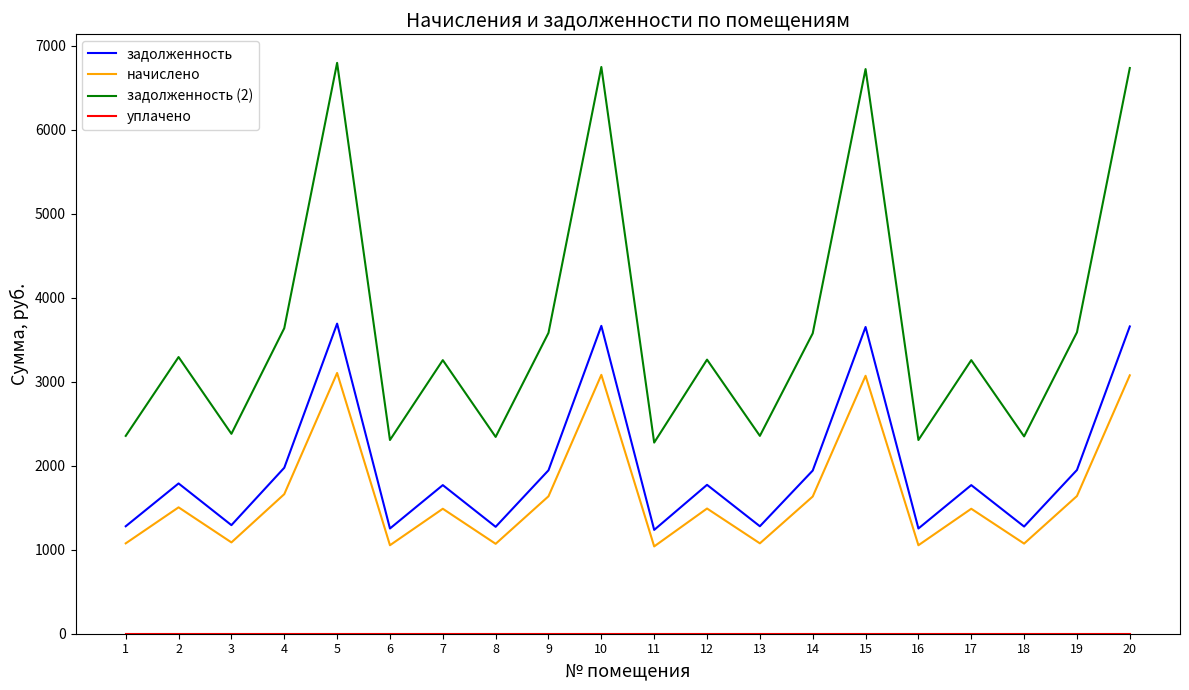

What is the minimum value for задолженность?

1236.2